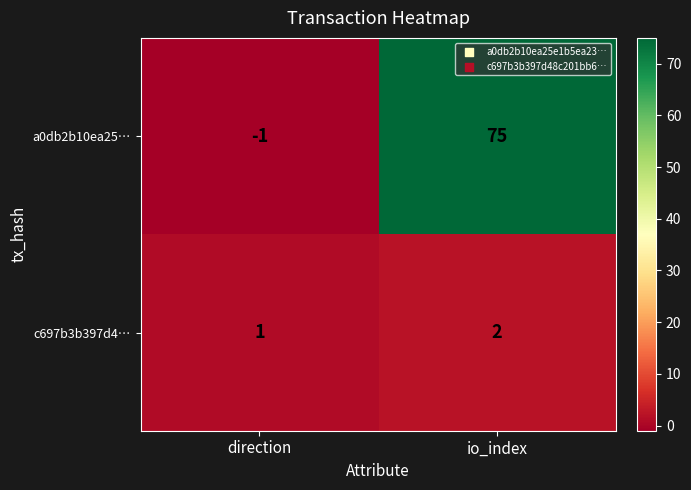

Reading left to right, transcribe all the data shown in this chart.

a0db2b10ea25…: -1	75
c697b3b397d4…: 1	2